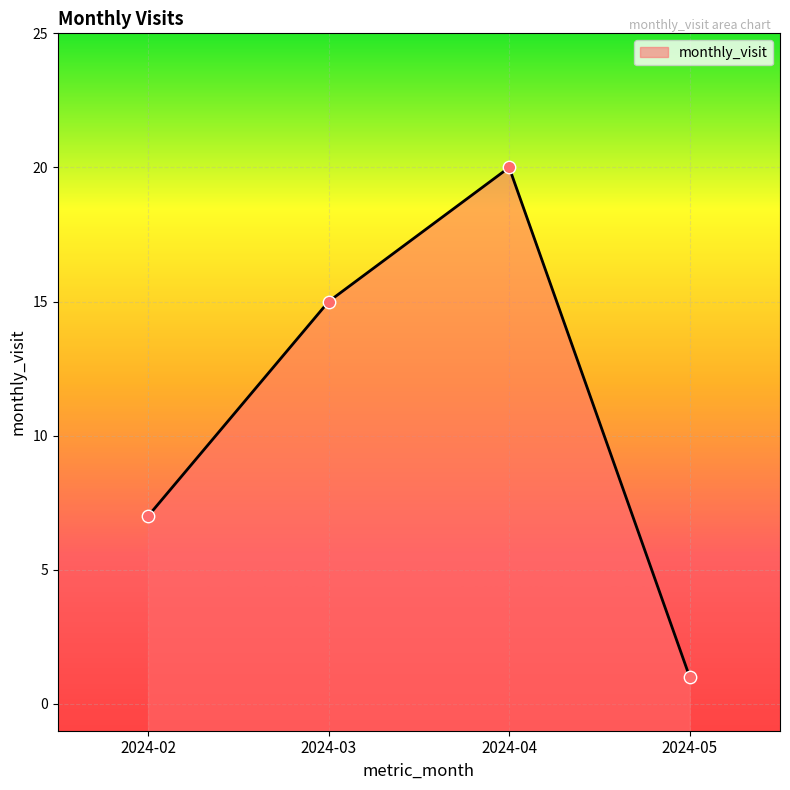

Between 2024-04 and 2024-03, which is larger?

2024-04